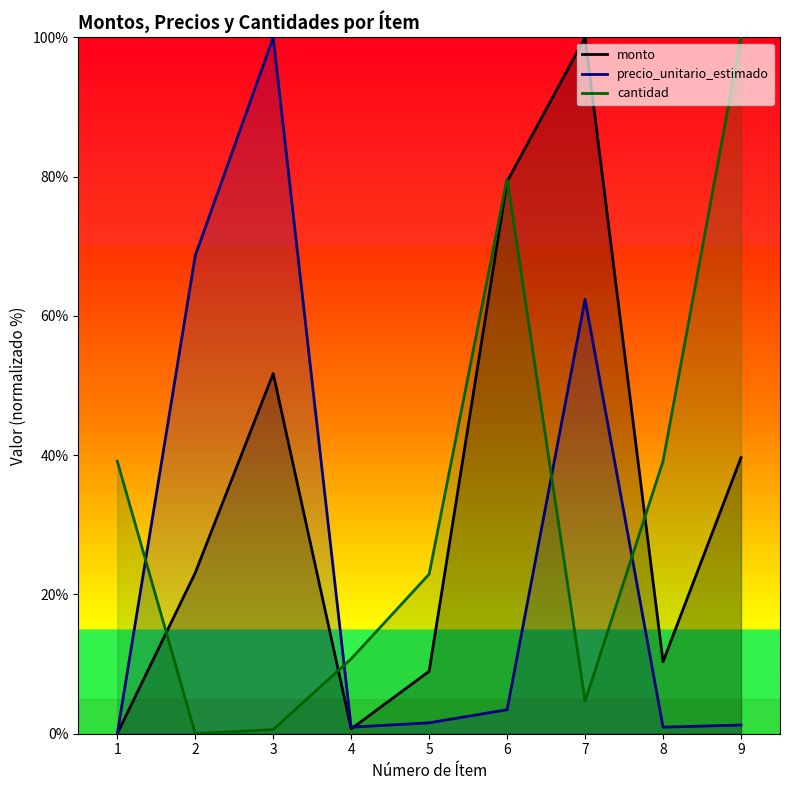

True or false: monto and cantidad intersect in this chart.

True